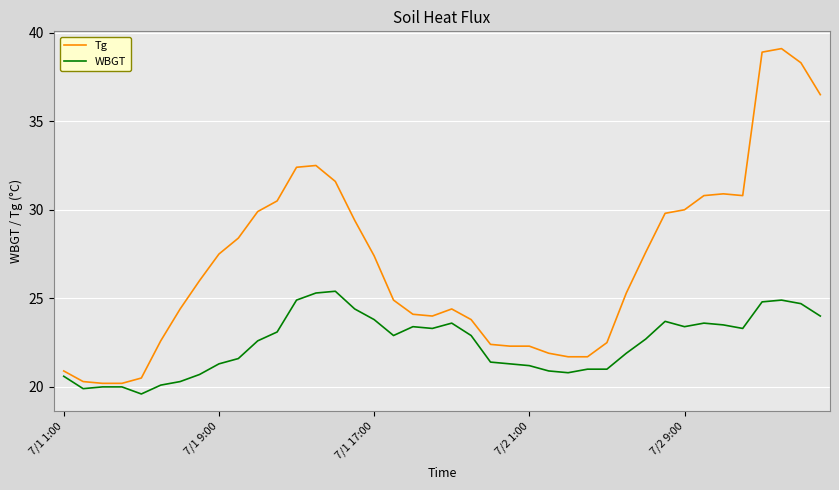

Which series has the largest total across all categories?

Tg